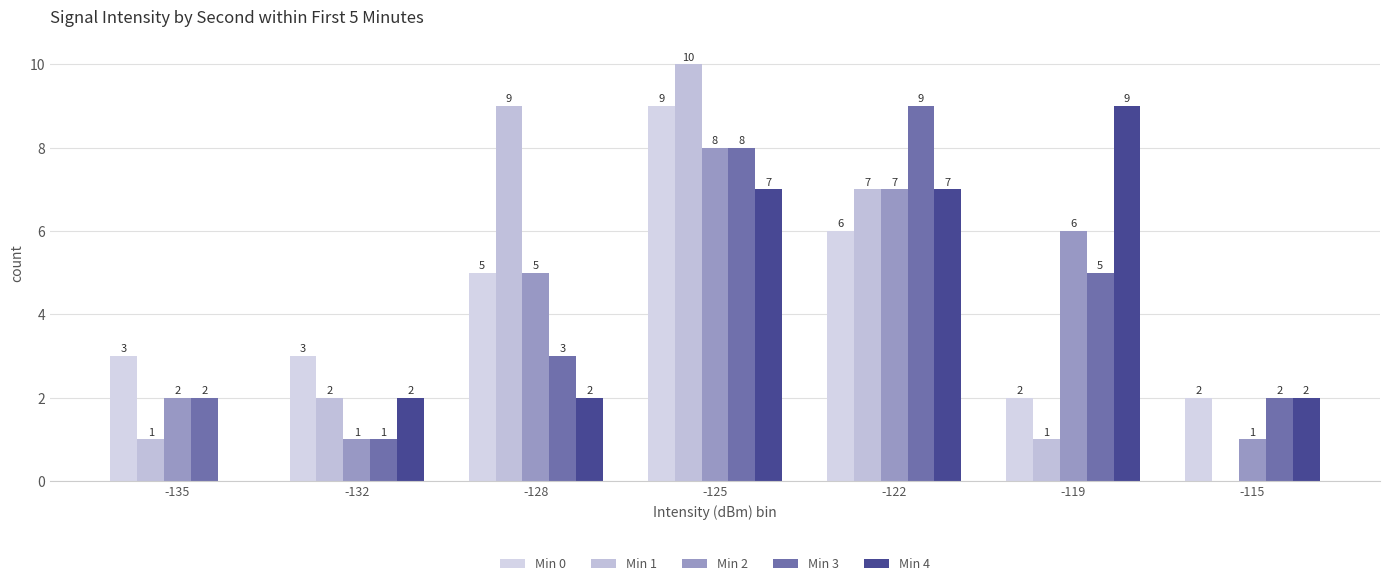

Are the bars grouped side by side (vs. stacked)?

Yes